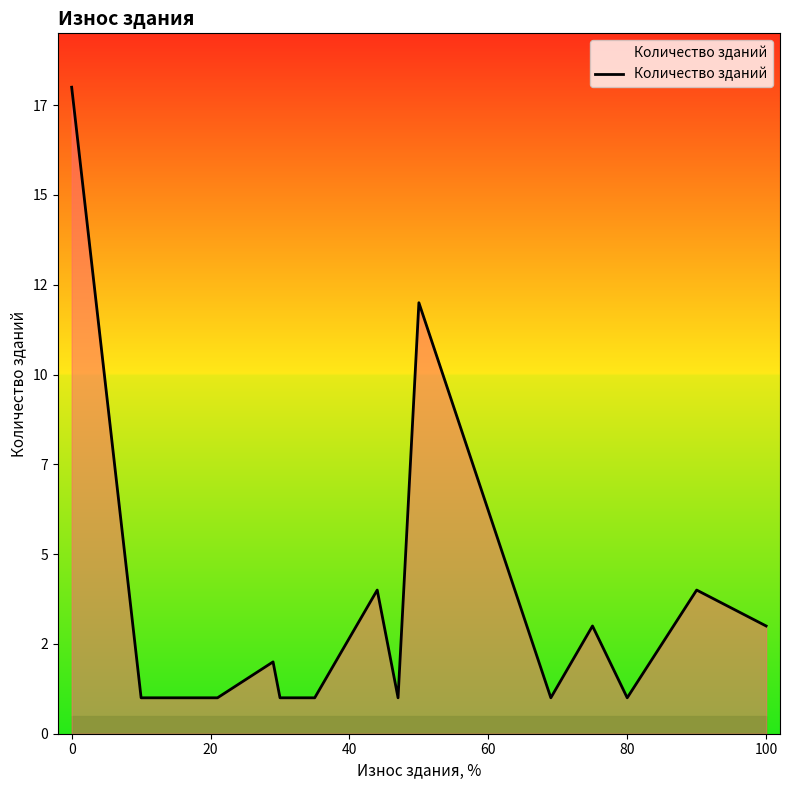

Does the chart display data point markers on the line(s)?

No